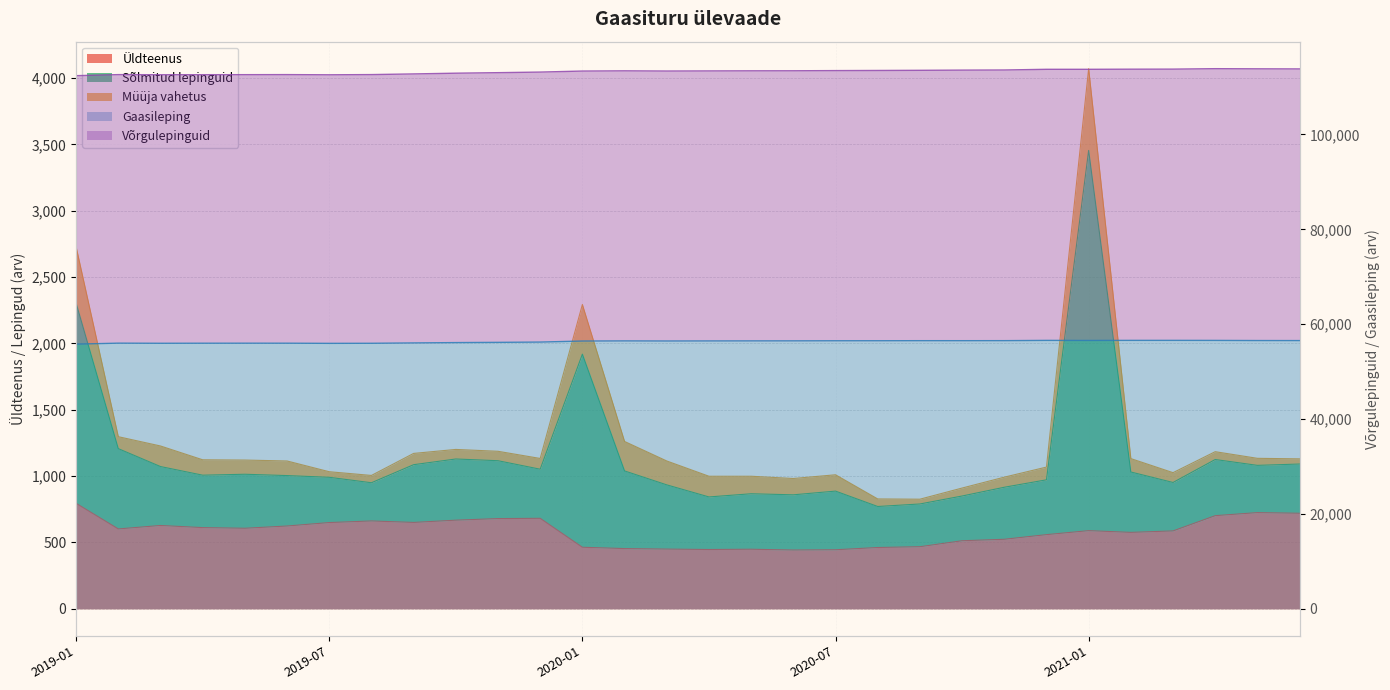

The Gaasileping series shows 56526 at 2020-09-30. True or false?

True